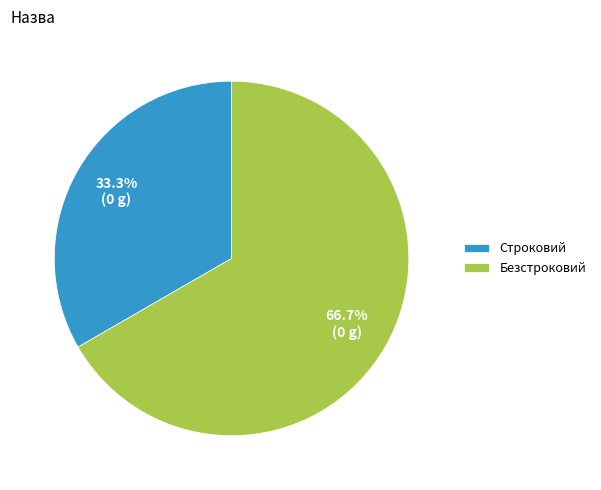

Is it true that Строковий is 33% of the pie?

True